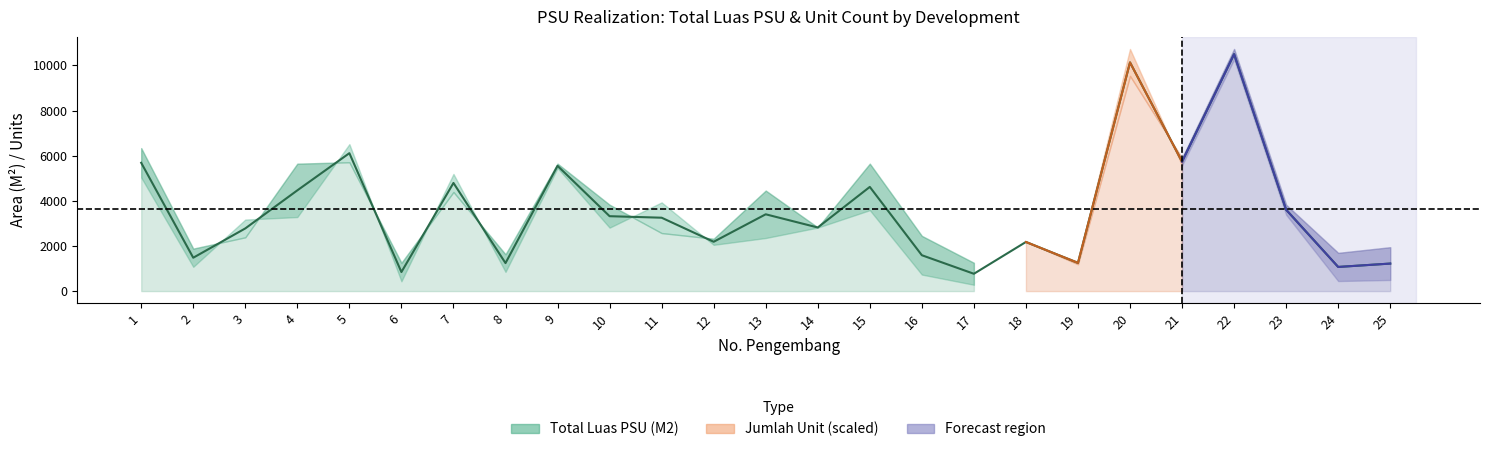

List the labels in order of value, smallest first.

17, 6, 24, 25, 8, 19, 2, 16, 18, 12, 3, 14, 11, 10, 13, 23, 4, 15, 7, 9, 1, 21, 5, 20, 22